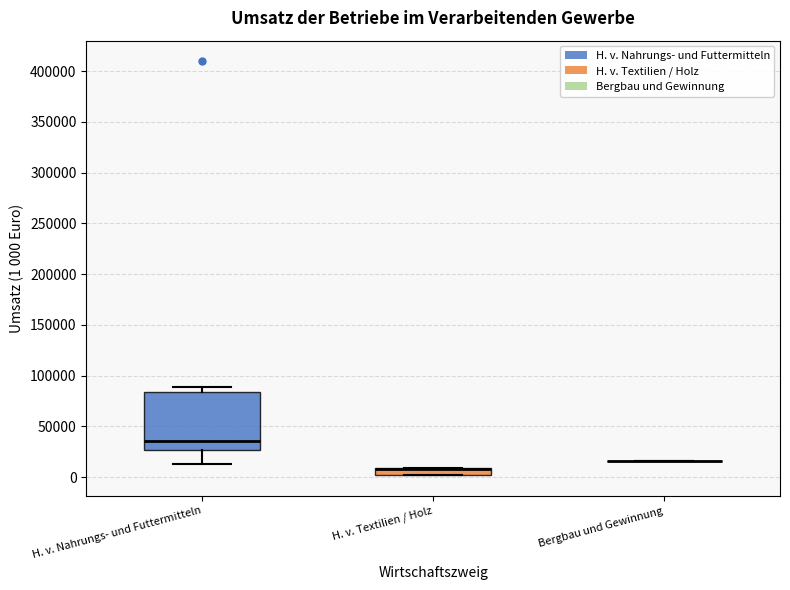

Comparing the boxes themselves (not the whiskers), which one is the tallest?

H. v. Nahrungs- und Futtermitteln